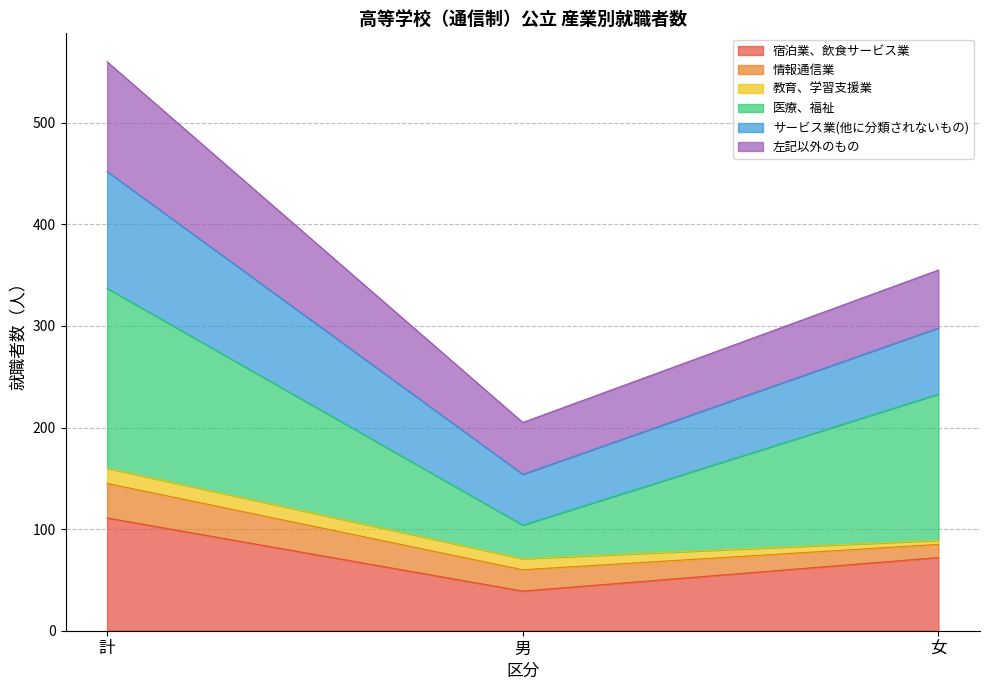

At which label does サービス業(他に分類されないもの) reach its peak?

計